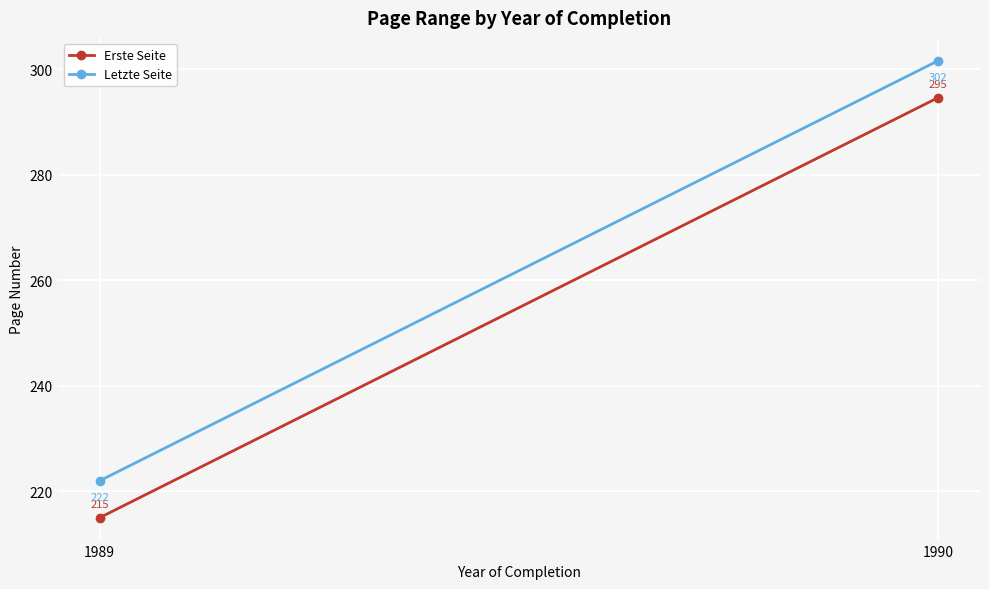

What is the average value of the Erste Seite series?

254.8